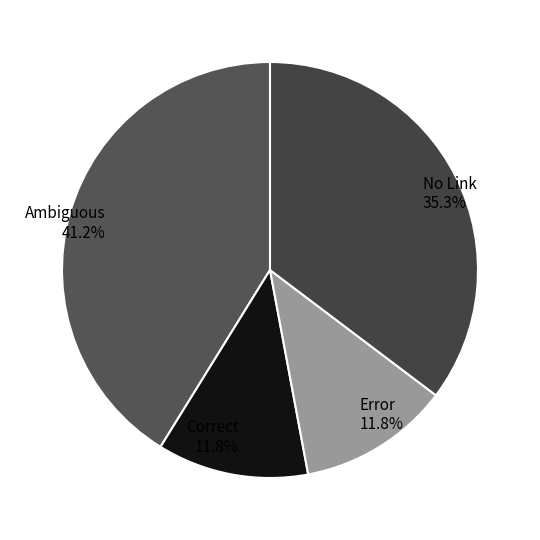

What percentage do Error and Ambiguous together represent?

52.9%